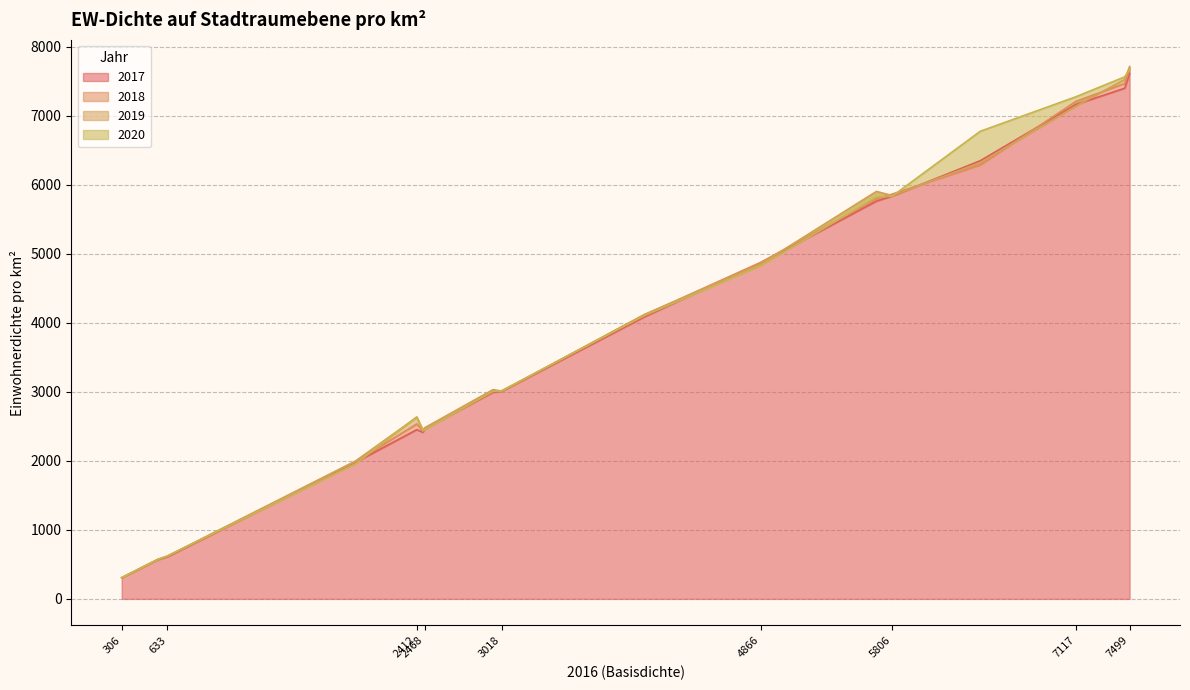

True or false: 2019 has more than 1 interior local peaks.

True